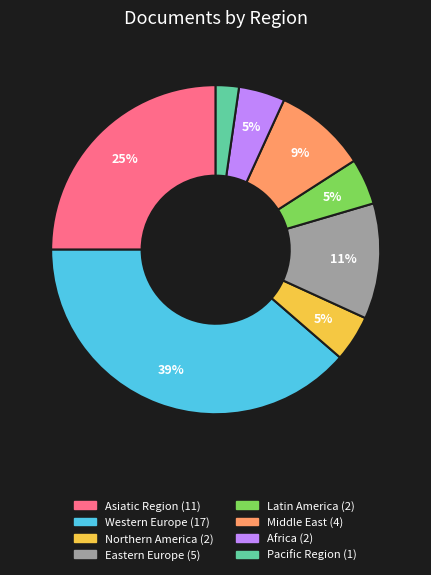

Count the number of slices in the pie.

8